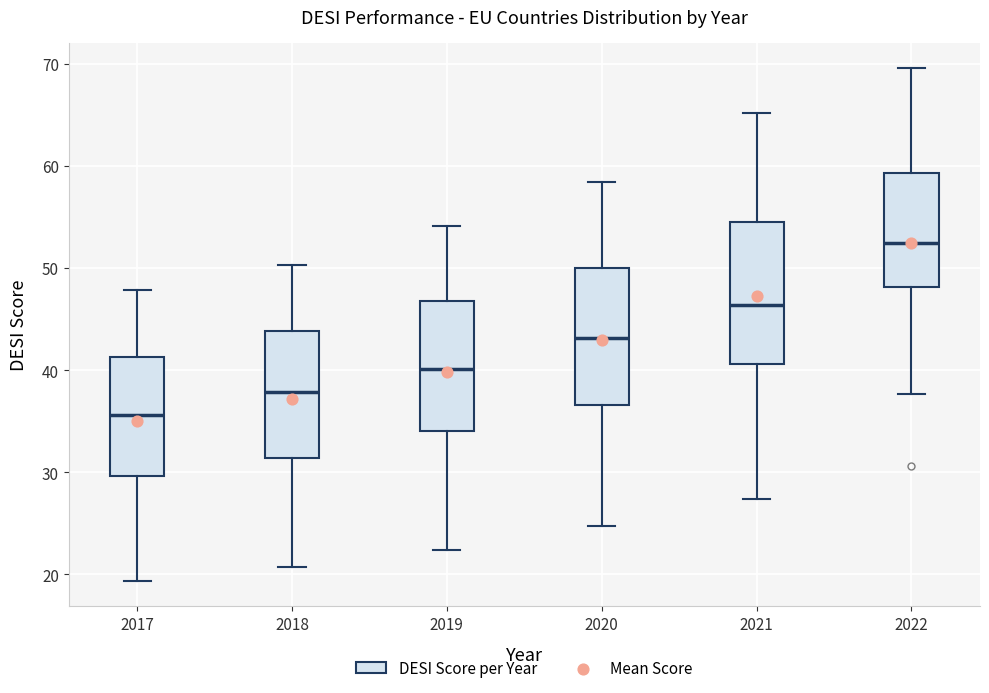

Reading left to right, transcribe this box plot: for each box, give where its median line is, the range the box spans, and where its two whiskers end, as read against the y-axis. The values are not printed on the chart, so give them approximately, as read against the axis.

2017: median 36, box 30 to 41, whiskers 19 to 48
2018: median 38, box 31 to 44, whiskers 21 to 50
2019: median 40, box 34 to 47, whiskers 22 to 54
2020: median 43, box 37 to 50, whiskers 25 to 58
2021: median 46, box 41 to 55, whiskers 27 to 65
2022: median 52, box 48 to 59, whiskers 38 to 70